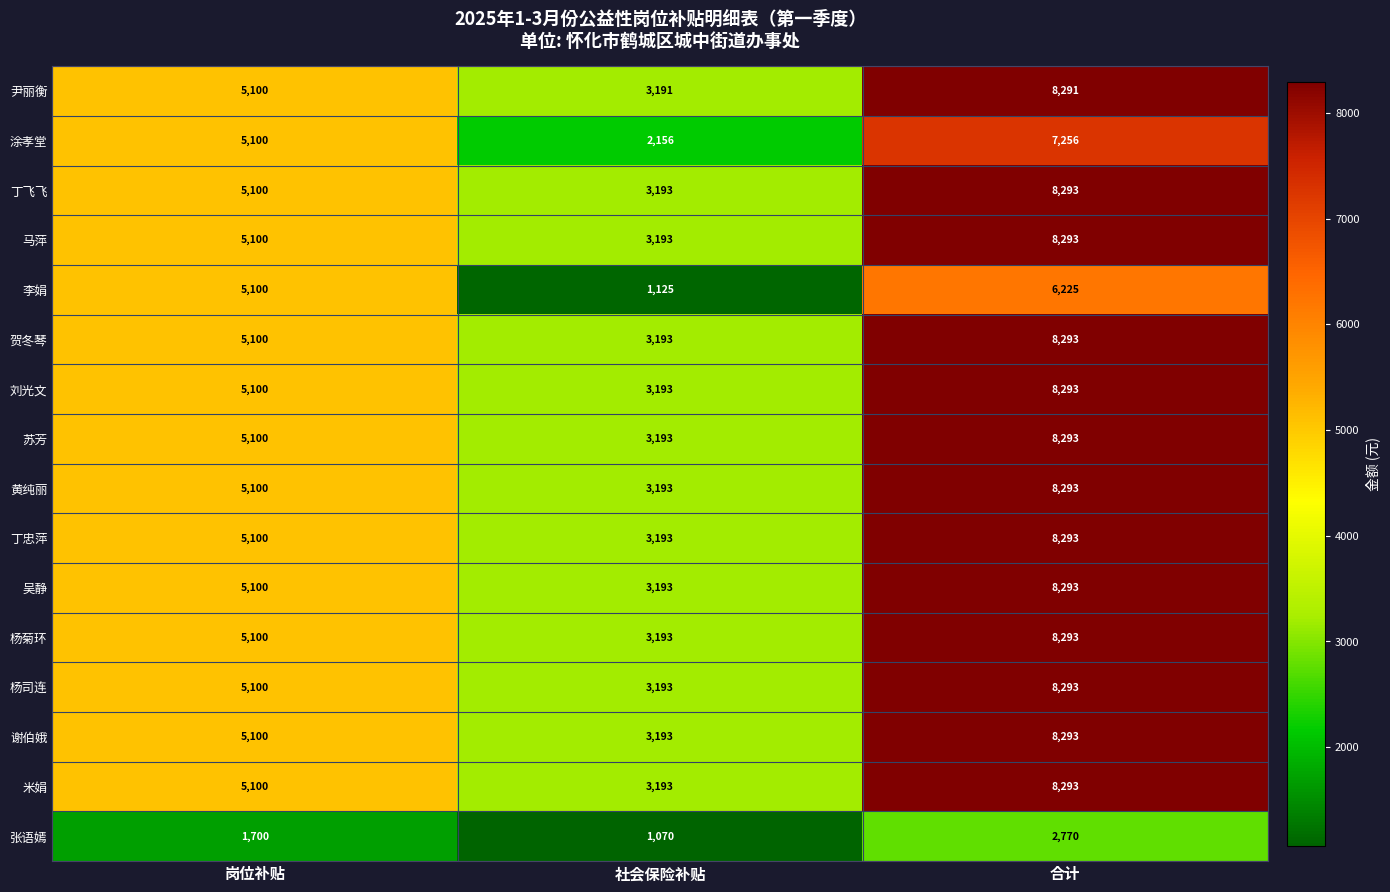

At which category is the sum across all series the highest?

合计